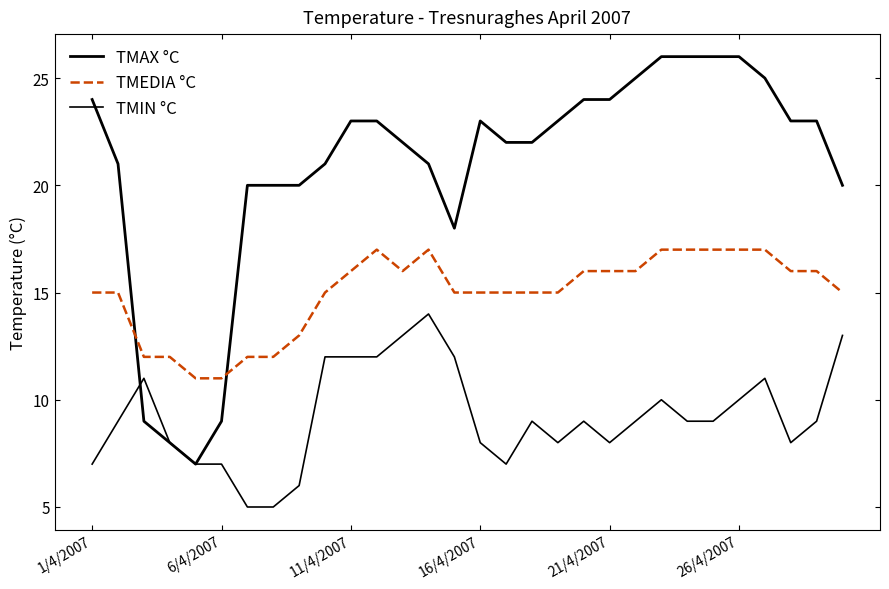

True or false: TMEDIA °C and TMIN °C cross at least once.

False